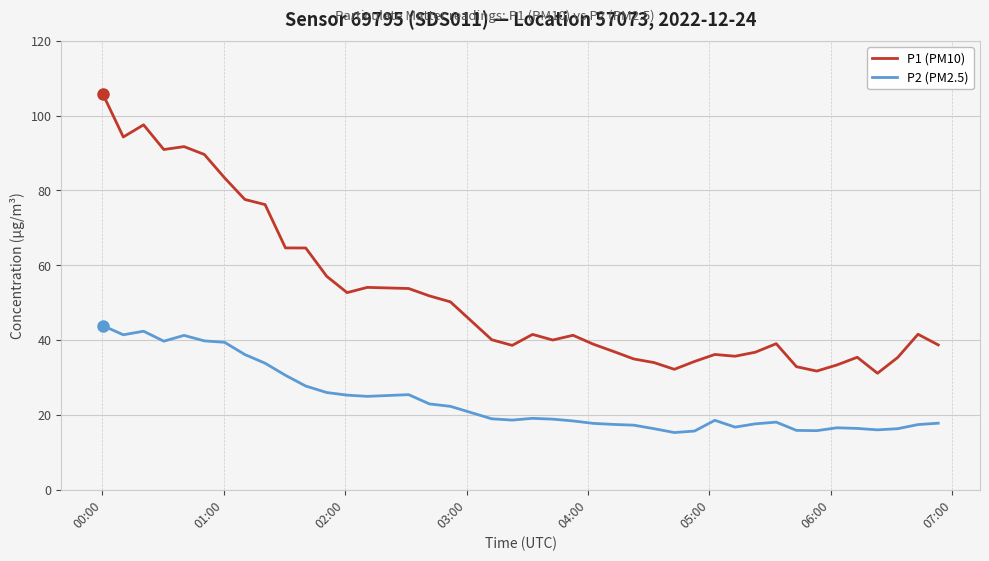

Which series has the largest total across all categories?

P1 (PM10)